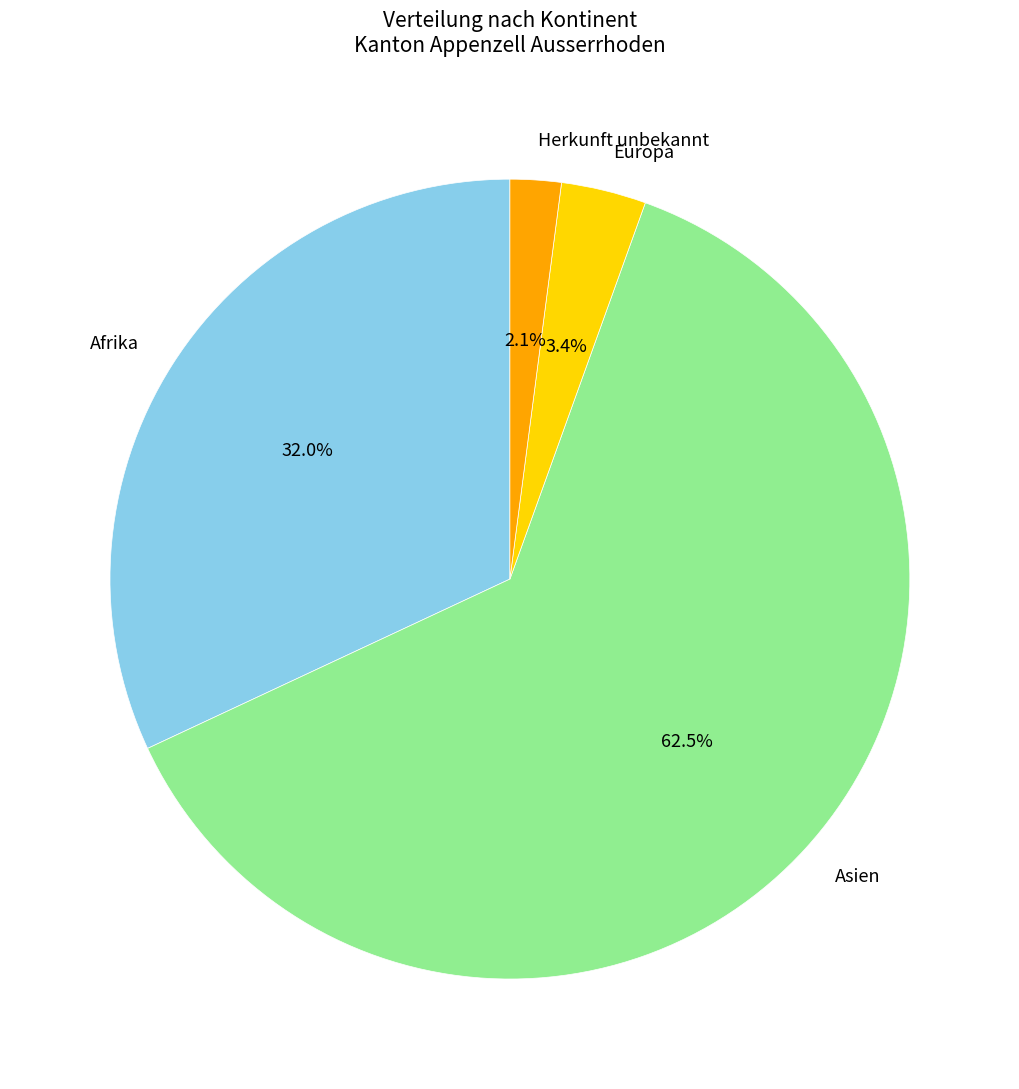

Rank the categories by value from lowest to highest.

Herkunft unbekannt, Europa, Afrika, Asien